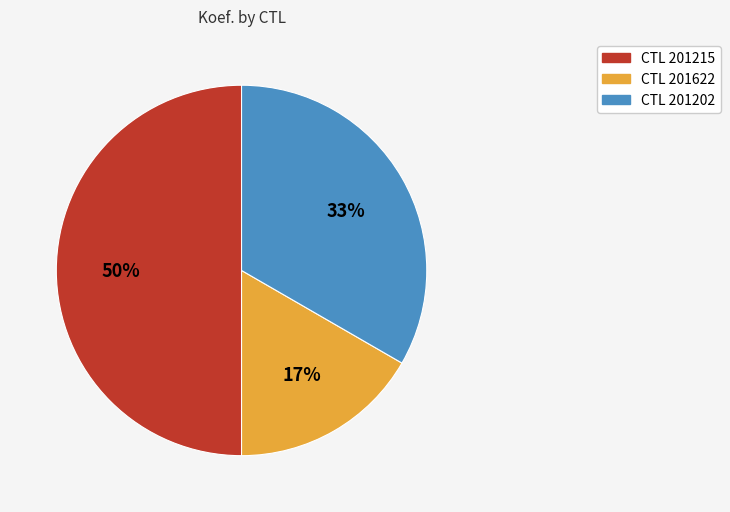

To the nearest percent, what is the difference between the largest and smallest slice percentages?

33%